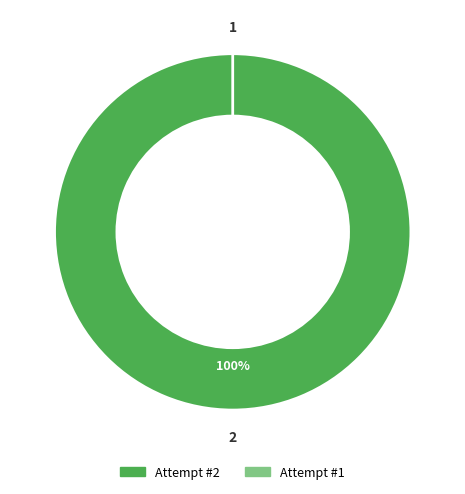

How much of the chart is everything except 1?

100.0%